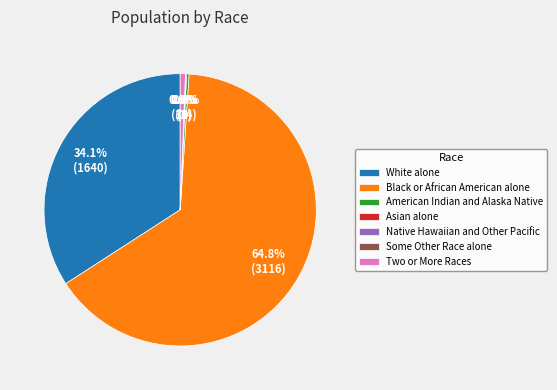

Which category has the biggest portion of the pie?

Black or African American alone